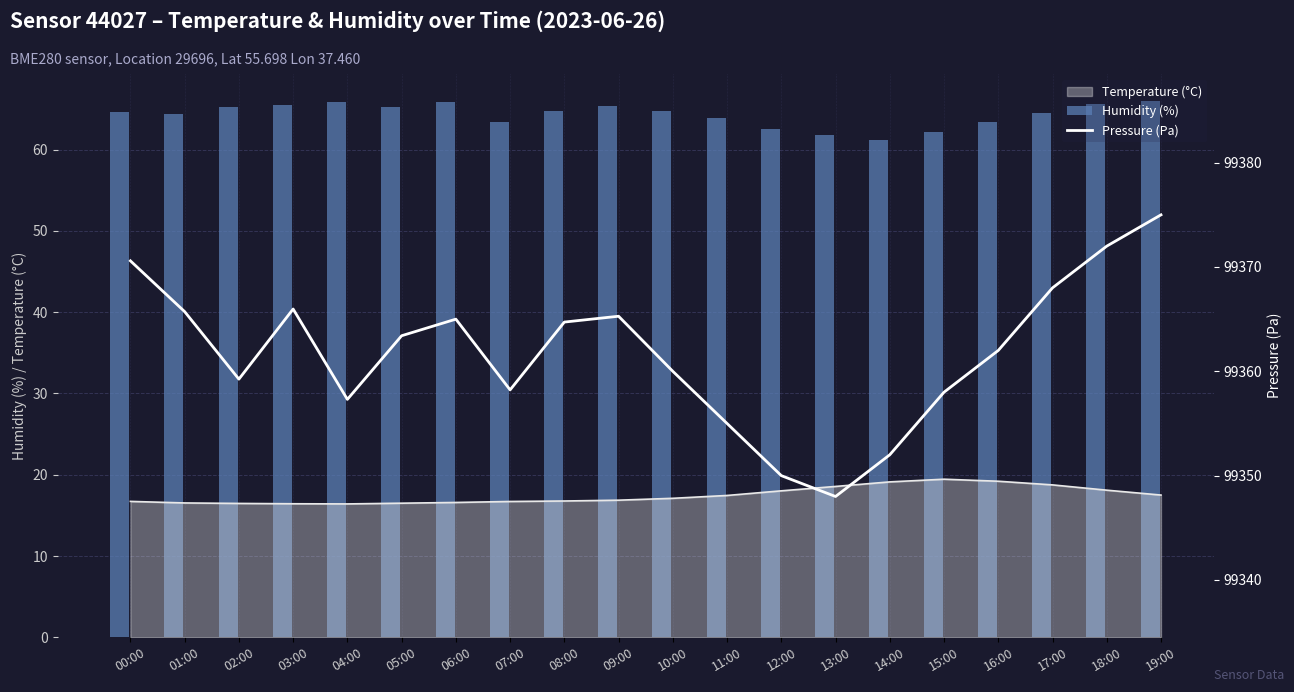

What is the difference between the second highest and minimum values in the Pressure (Pa) series?

24.0